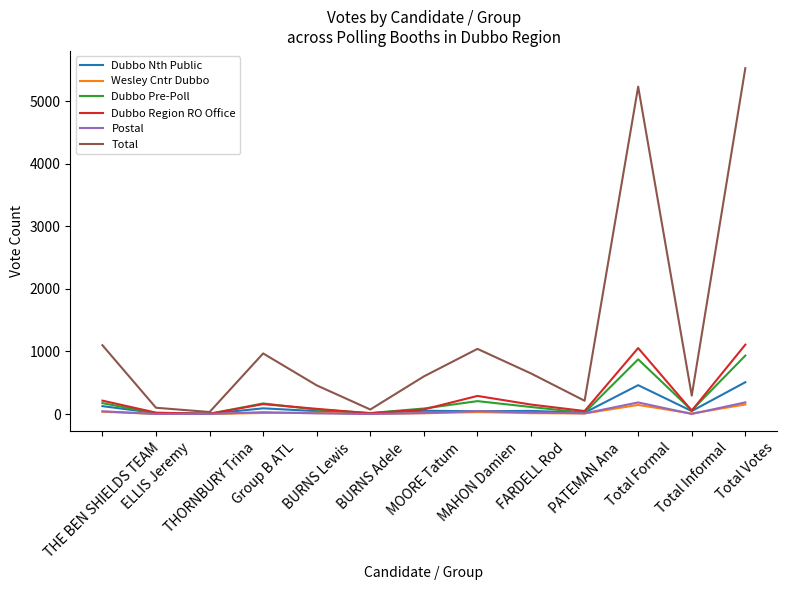

What is the average value of the Total series?

1252